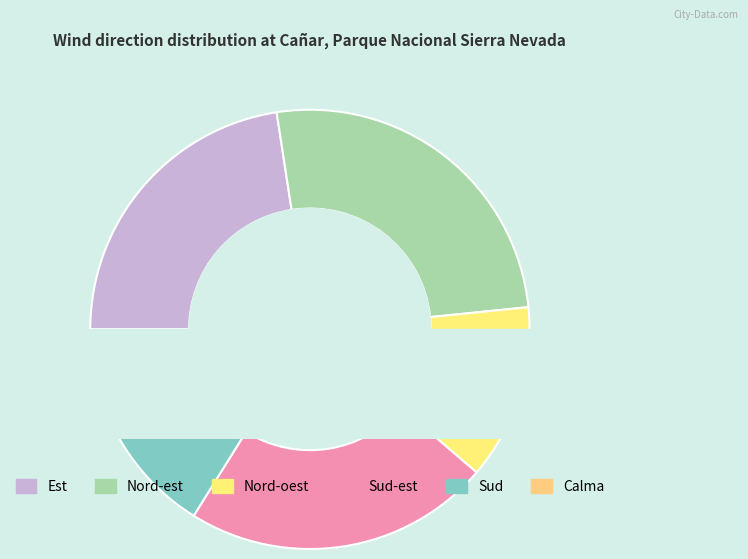

How many segments does this pie chart have?

6